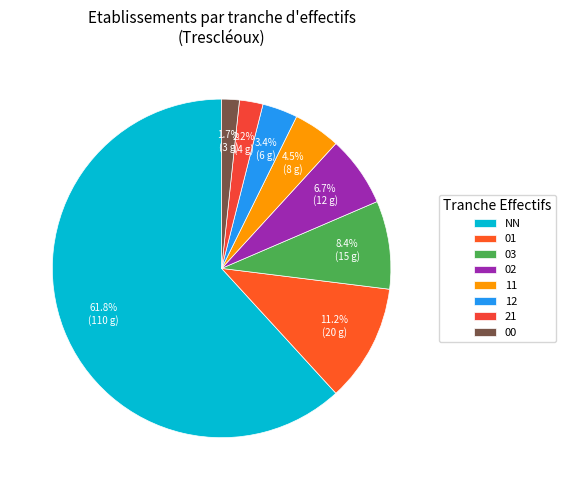

Rank the categories by value from highest to lowest.

NN, 01, 03, 02, 11, 12, 21, 00